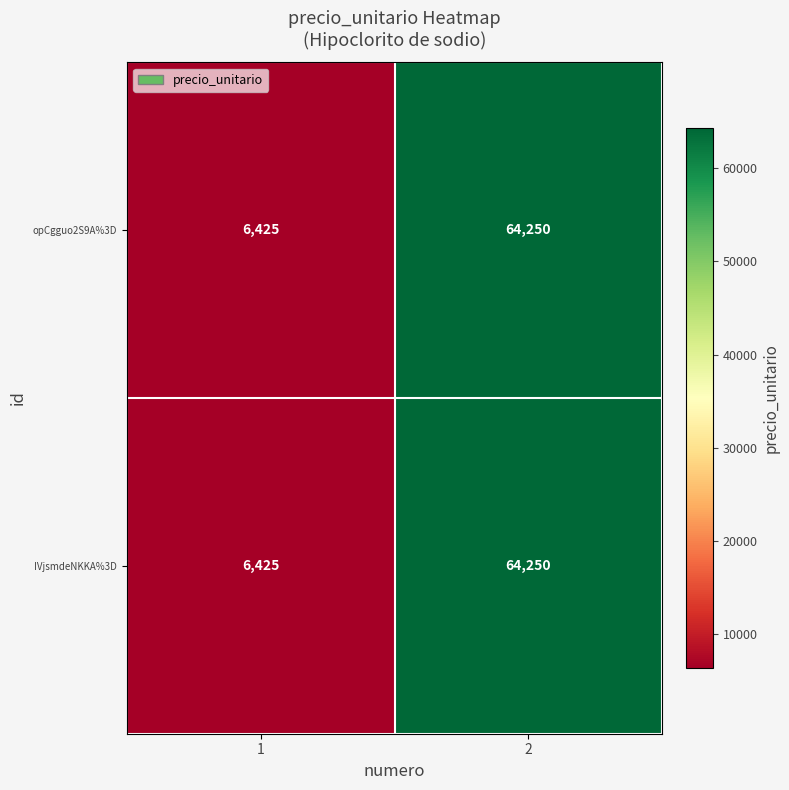

What is the total value across all series at 2?

128500